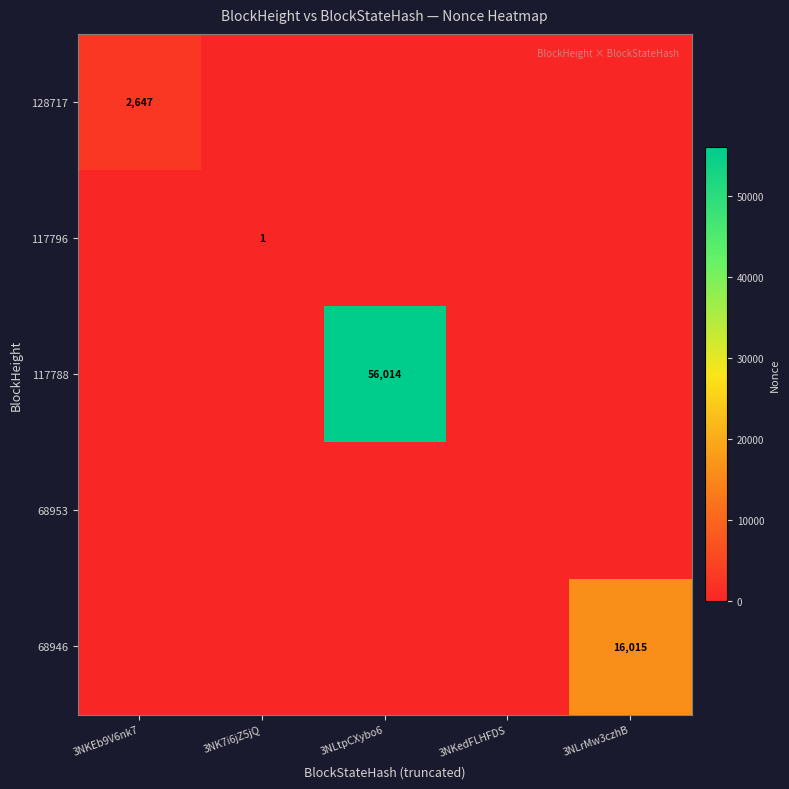

Is it true that 68946 equals 24131 at 3NLrMw3czhB?

False